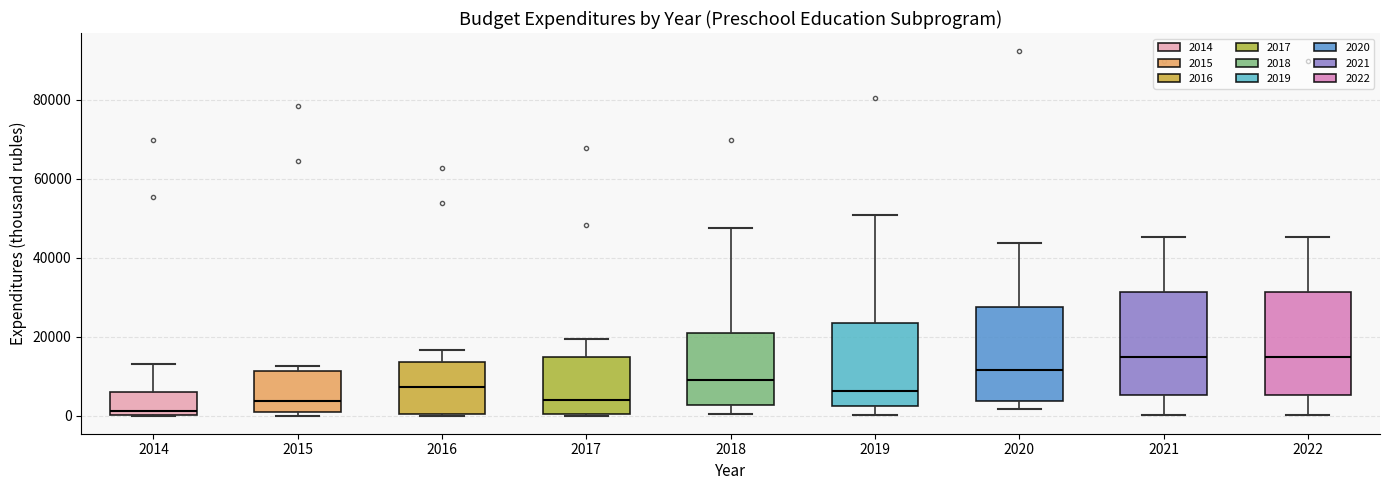

Where is the lower edge of the box at x = 2016 on the y-axis? The values are not printed on the chart, so give them approximately, as read against the axis.

0